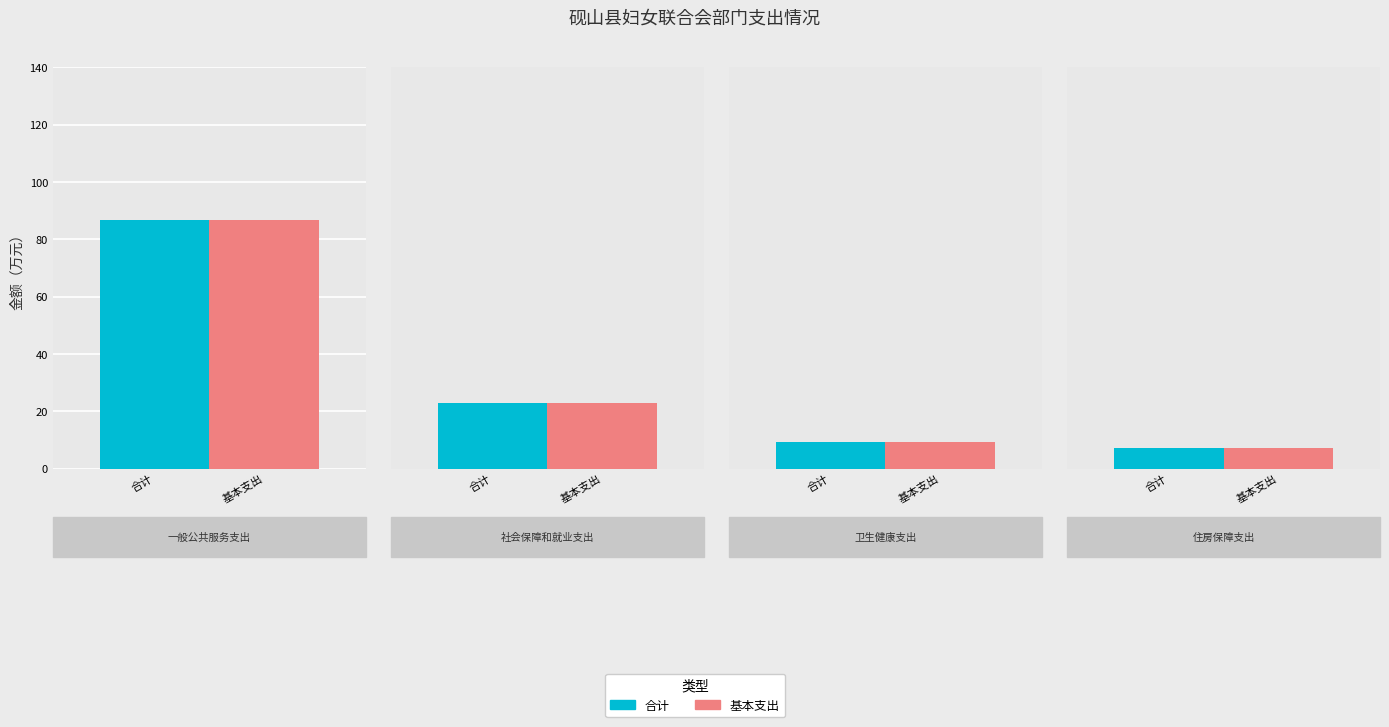

What are all the series names shown in the legend?

合计, 基本支出